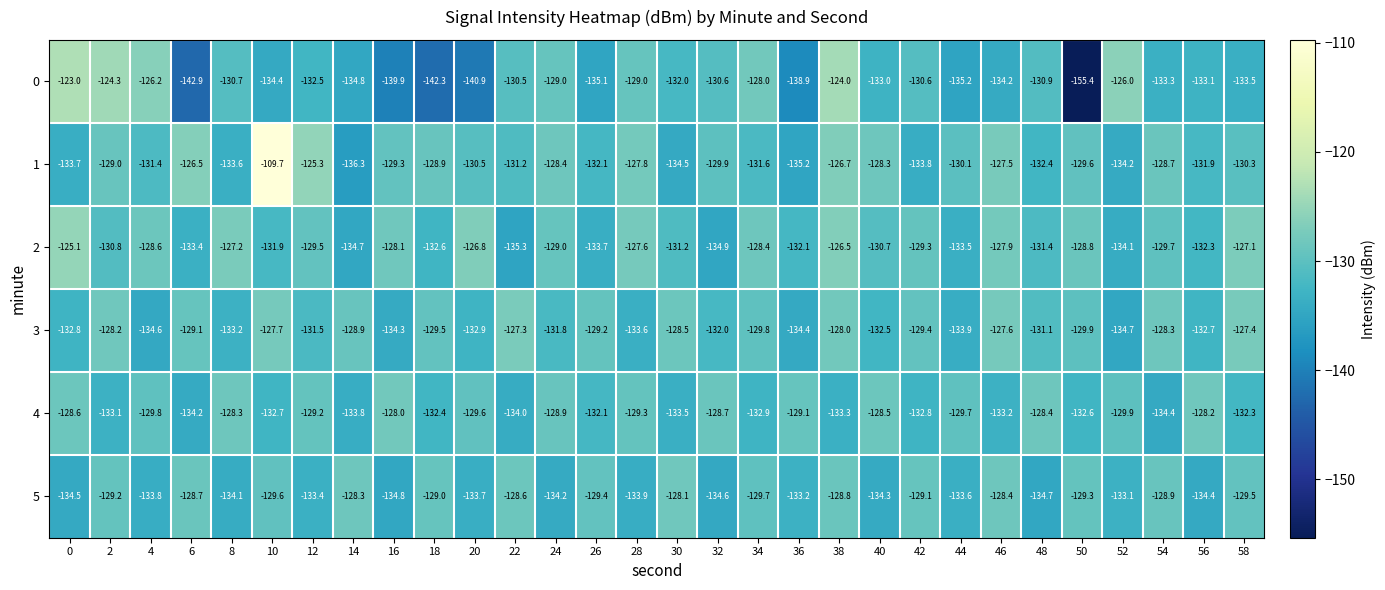

Which series has the largest total across all categories?

1